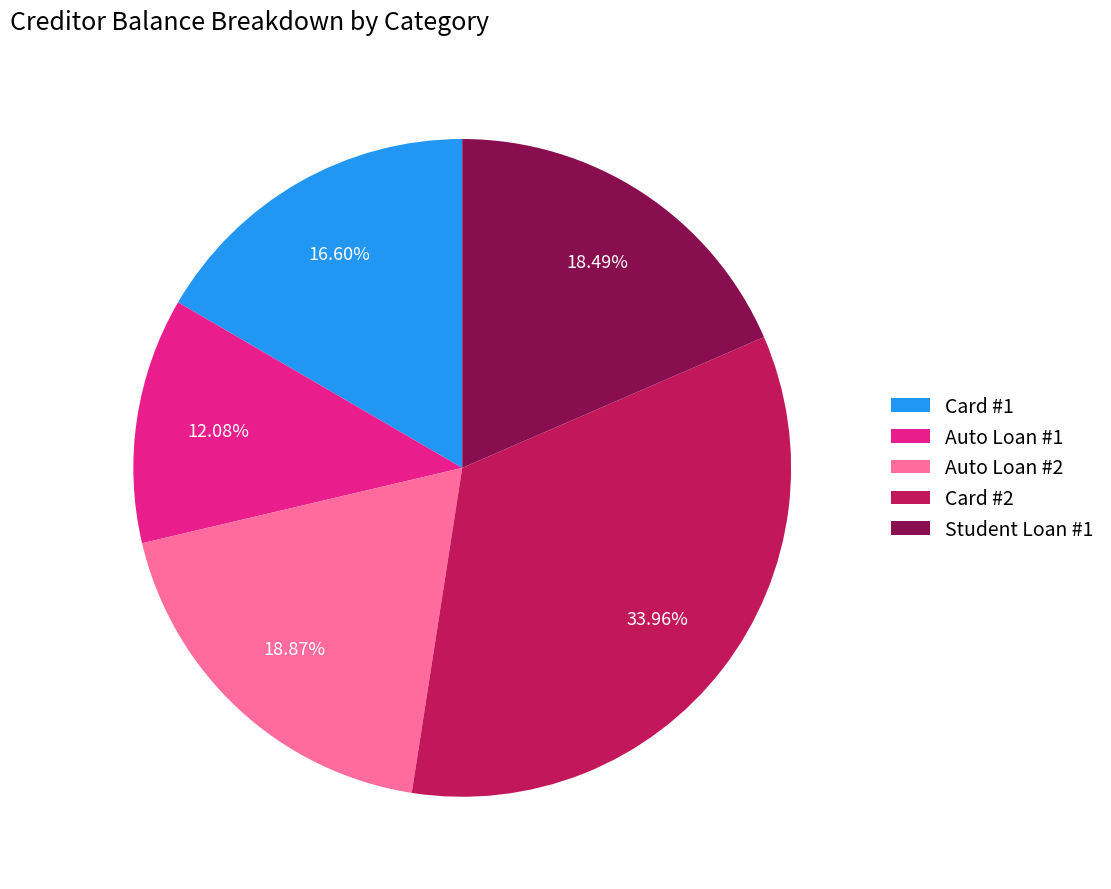

The Card #1 slice represents 17% of the pie. True or false?

True